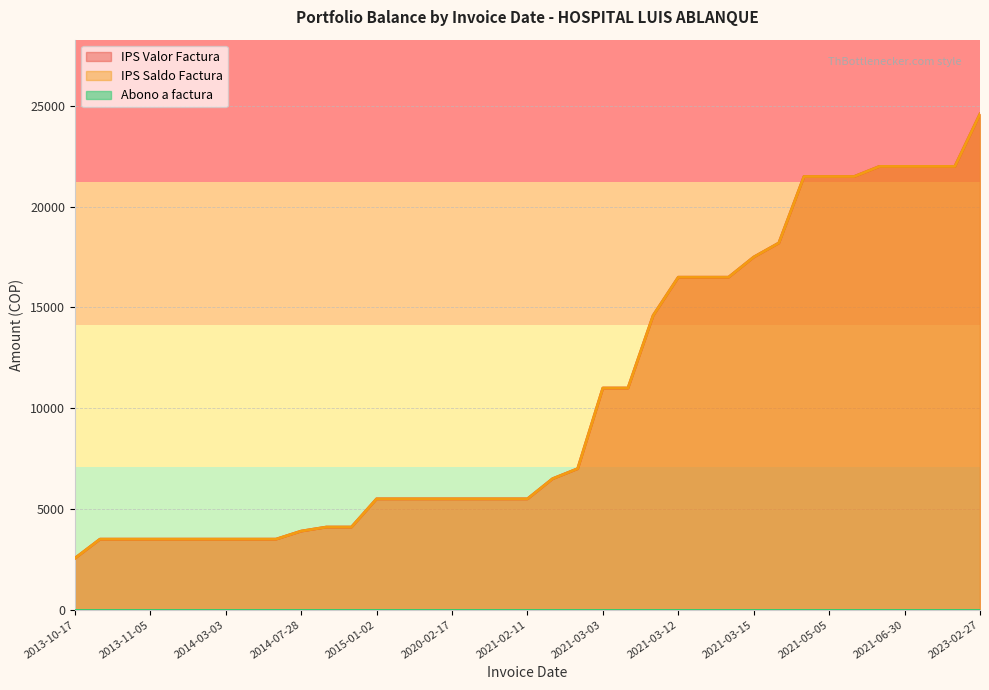

Which category has the lowest value in the IPS Valor Factura series?

2013-10-17